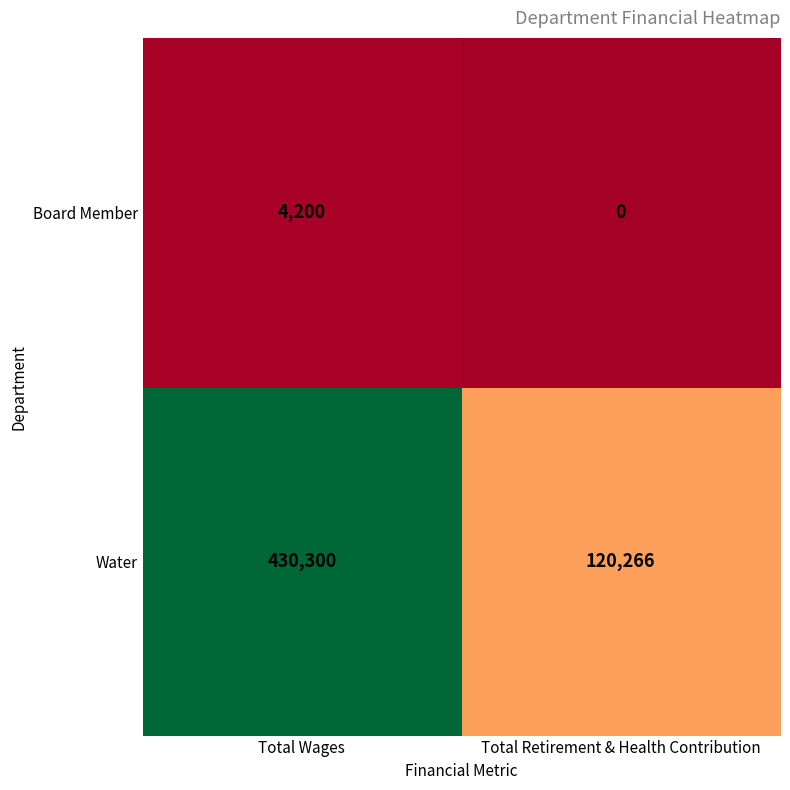

Reading right to left, list all the values displayed in this chart.

Board Member: Total Retirement & Health Contribution=0	Total Wages=4200
Water: Total Retirement & Health Contribution=120266	Total Wages=430300